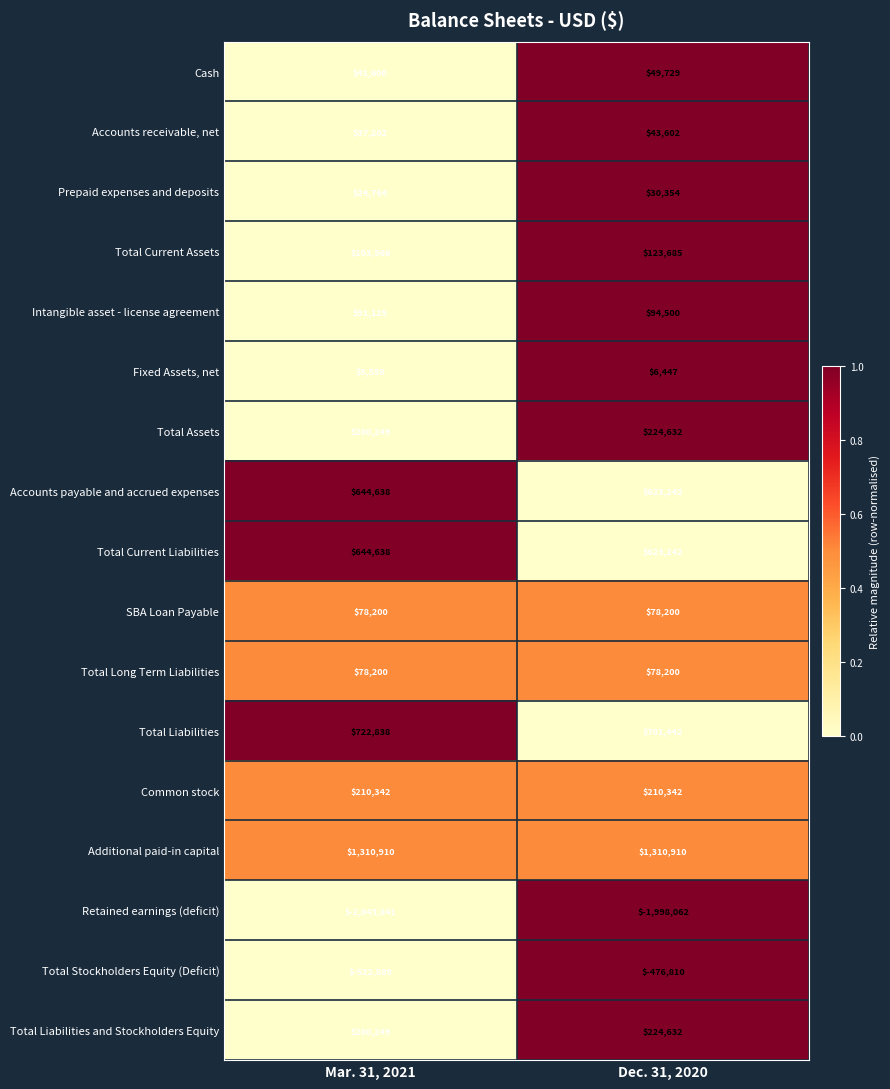

At which label is Total Current Assets closest to 113625?

Mar. 31, 2021